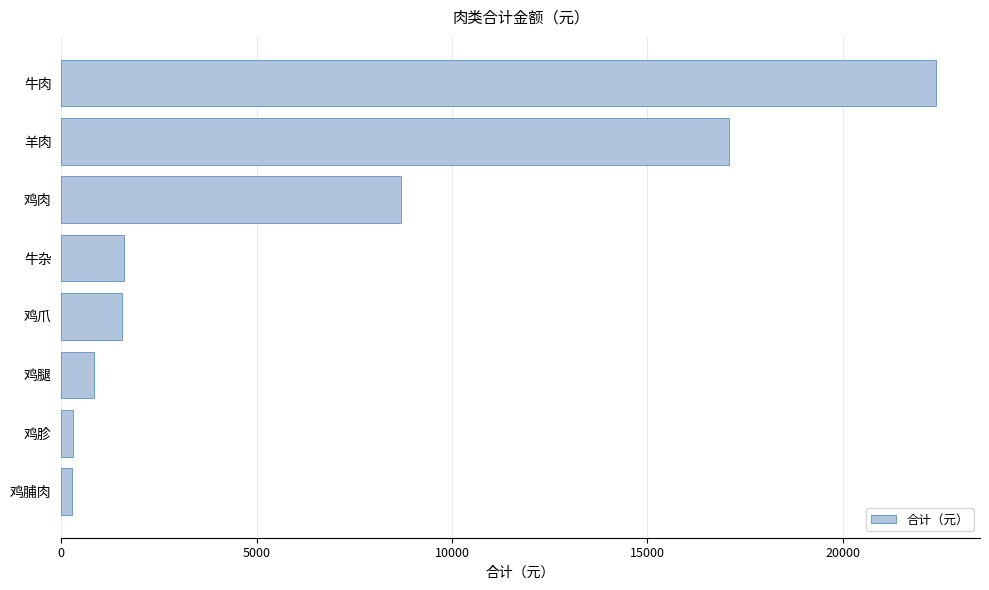

Approximately how many times larger is the value at 羊肉 compared to 鸡爪?

11.0